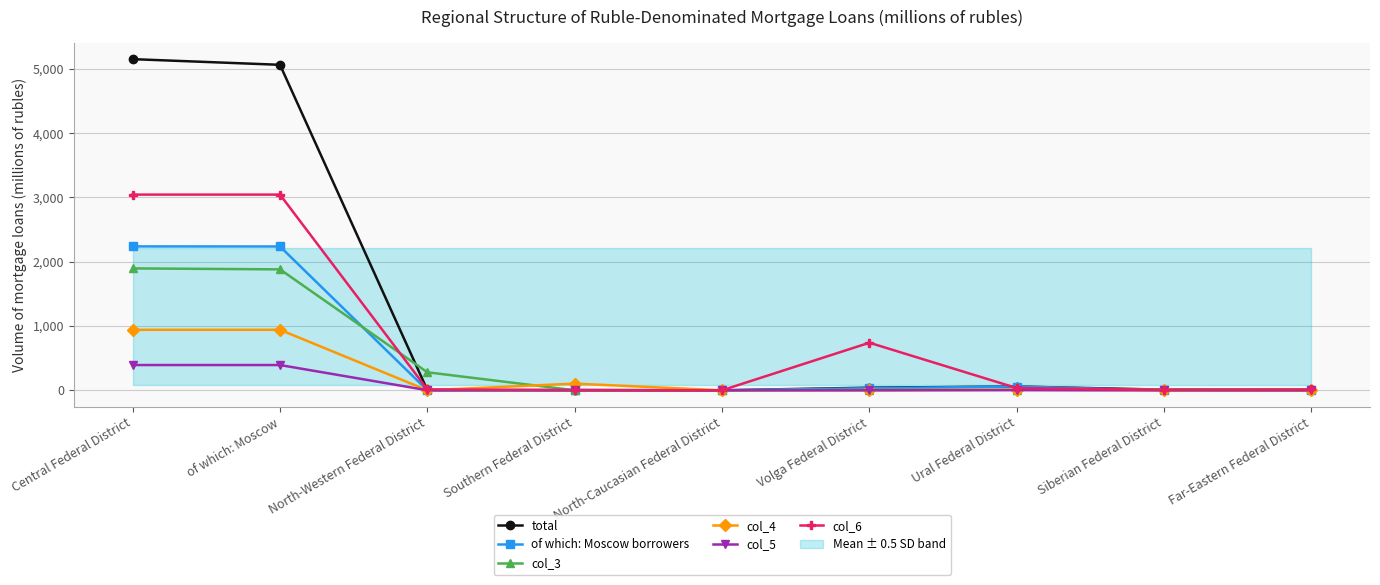

Where does the col_4 series first go above 1?

Central Federal District